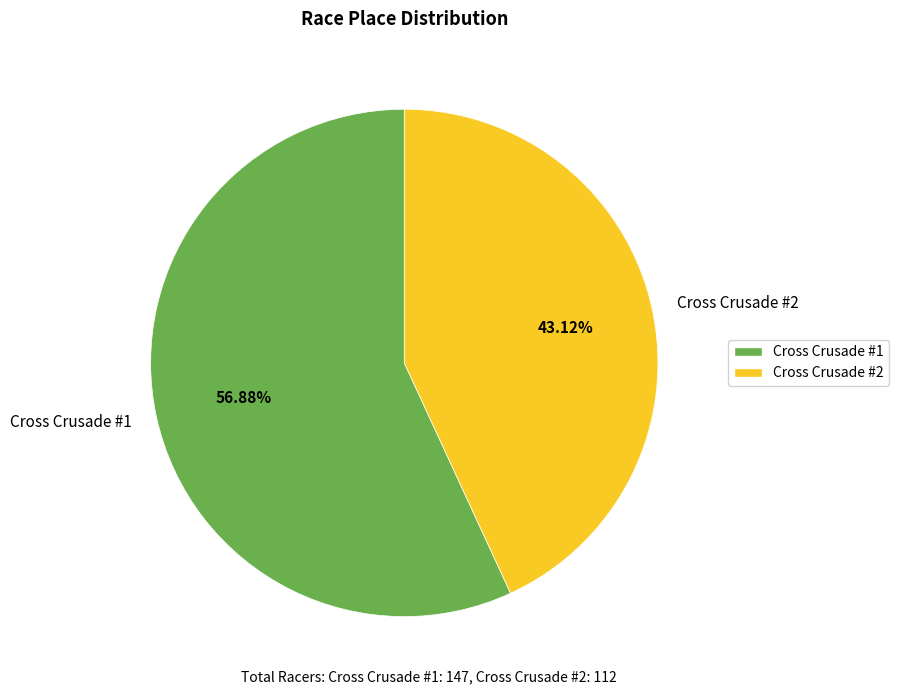

To the nearest percent, what portion does Cross Crusade #1 represent?

57%